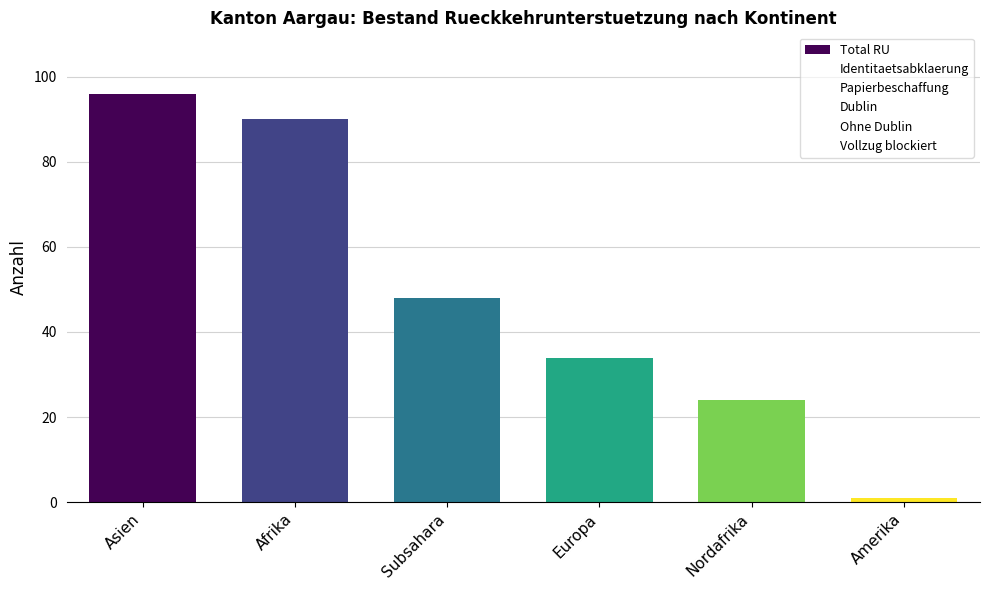

What is the sum of all Total RU values?

293